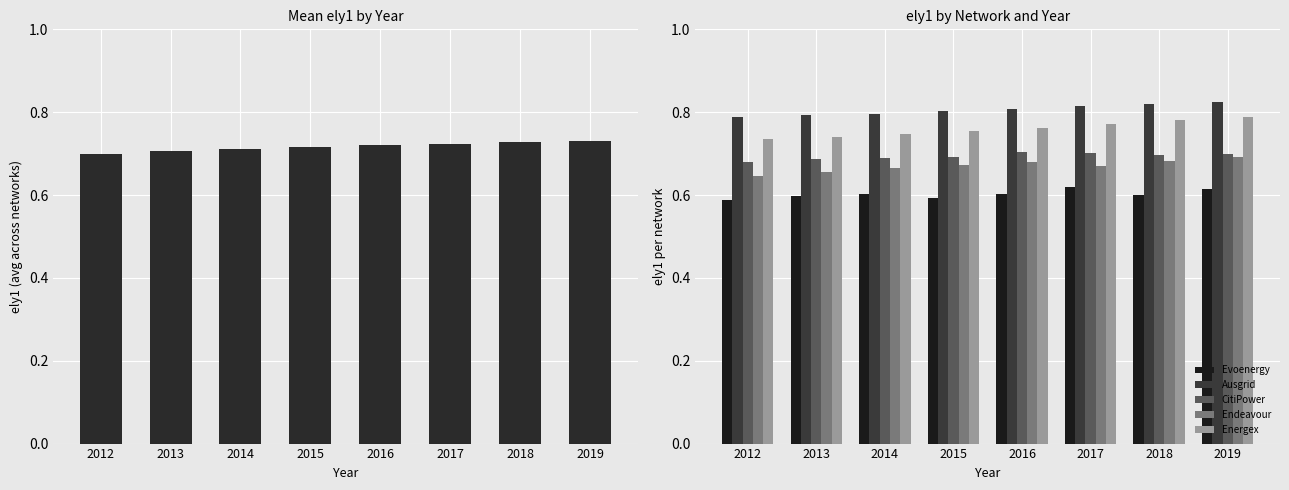

Read the Endeavour value at 2015.

0.7